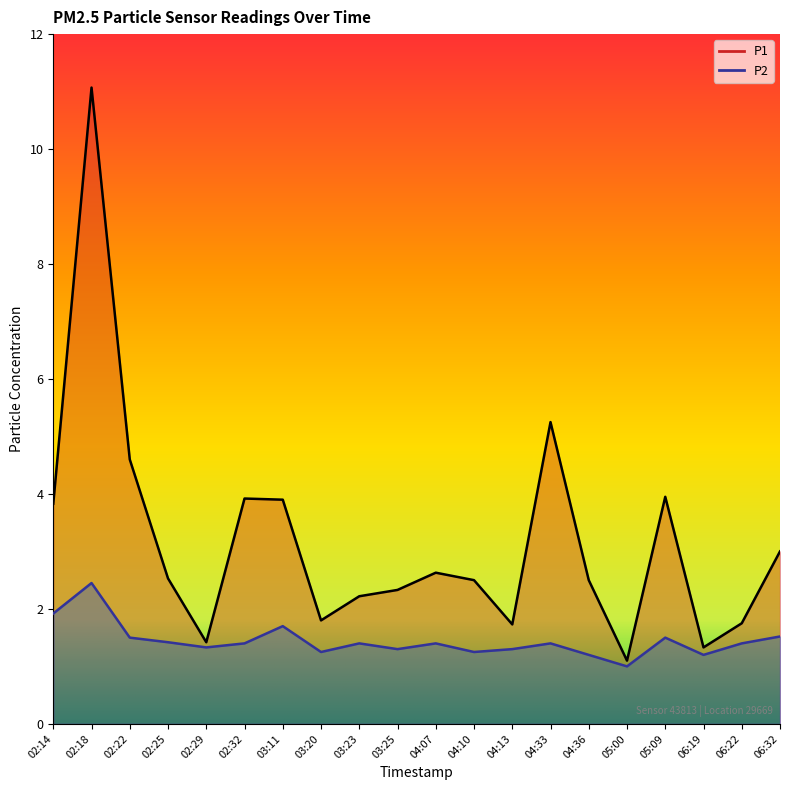

What is the approximate value of P2 at 03:11?

1.7